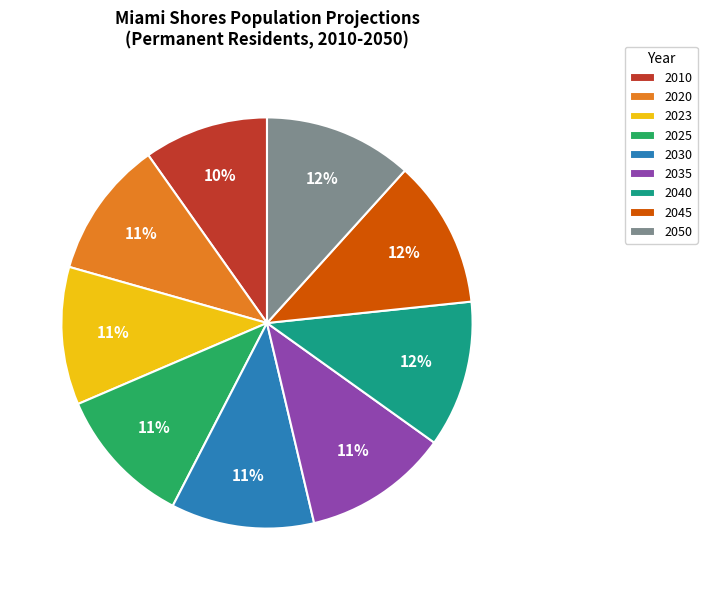

Does 2045 account for over 50% of the chart?

No